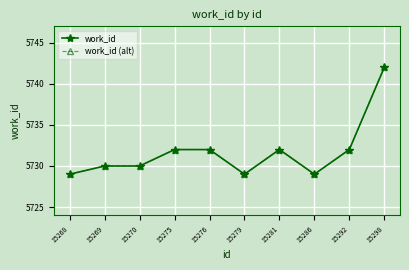

True or false: work_id (alt) and work_id intersect in this chart.

False